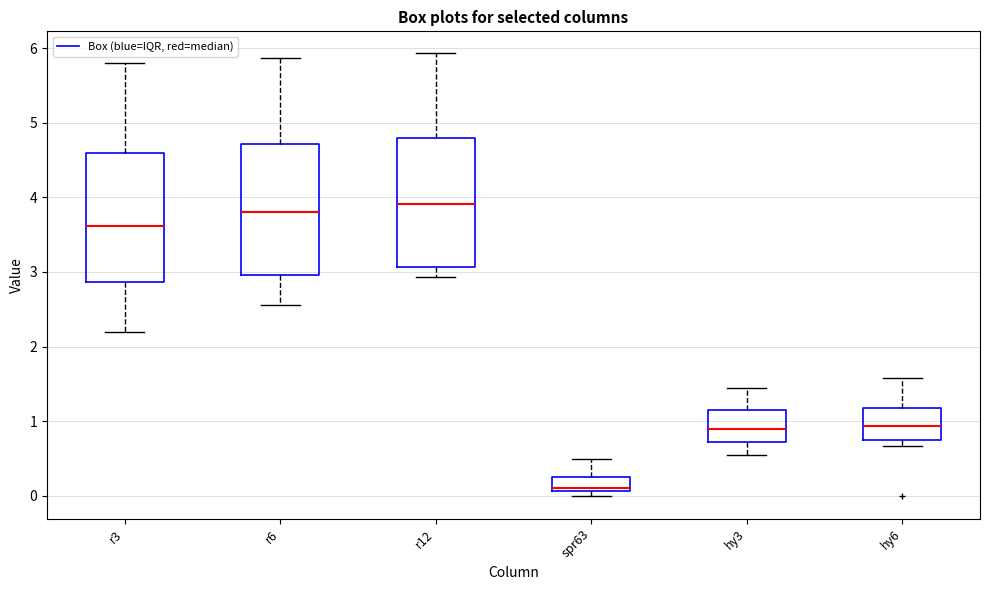

Which box's median line is the lowest?

spr63